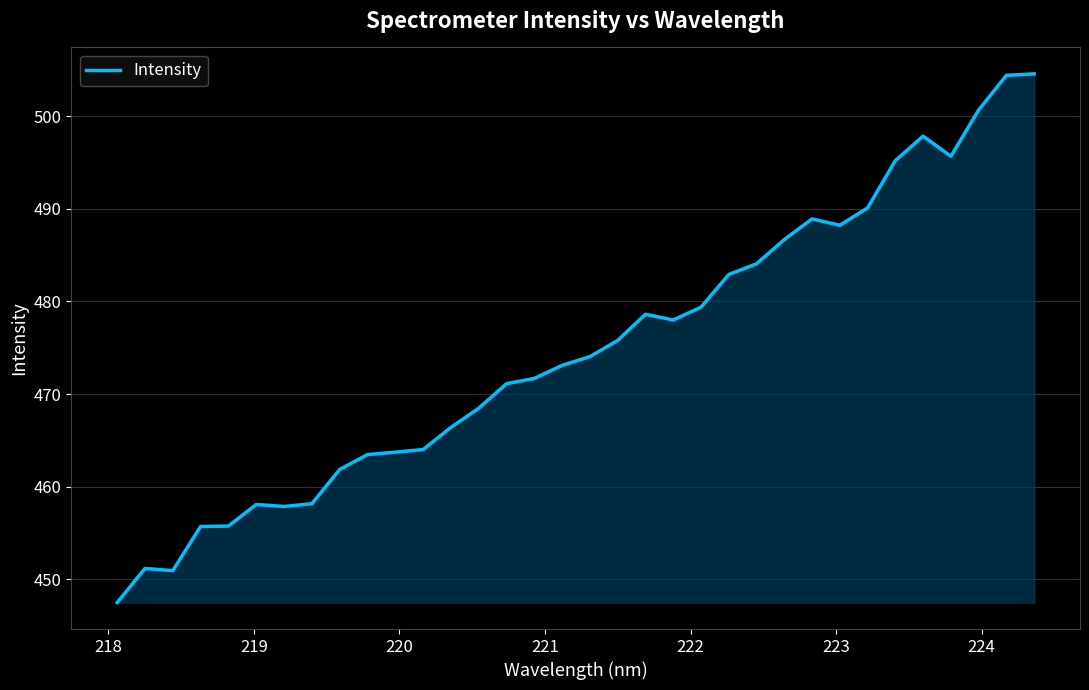

What is the maximum value shown in the chart?

504.6